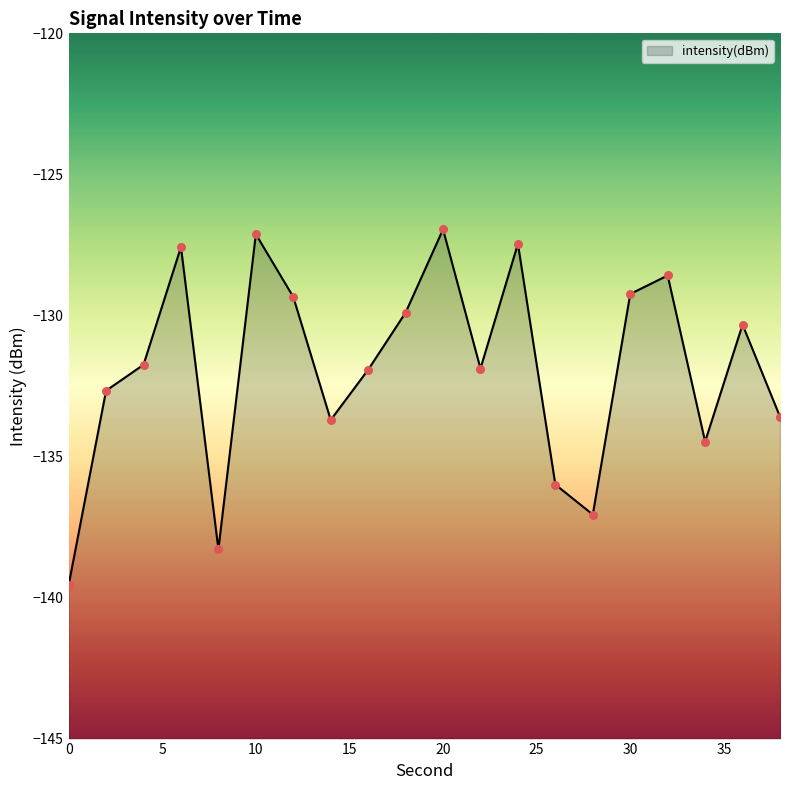

Which has a higher value, 22 or 12?

12